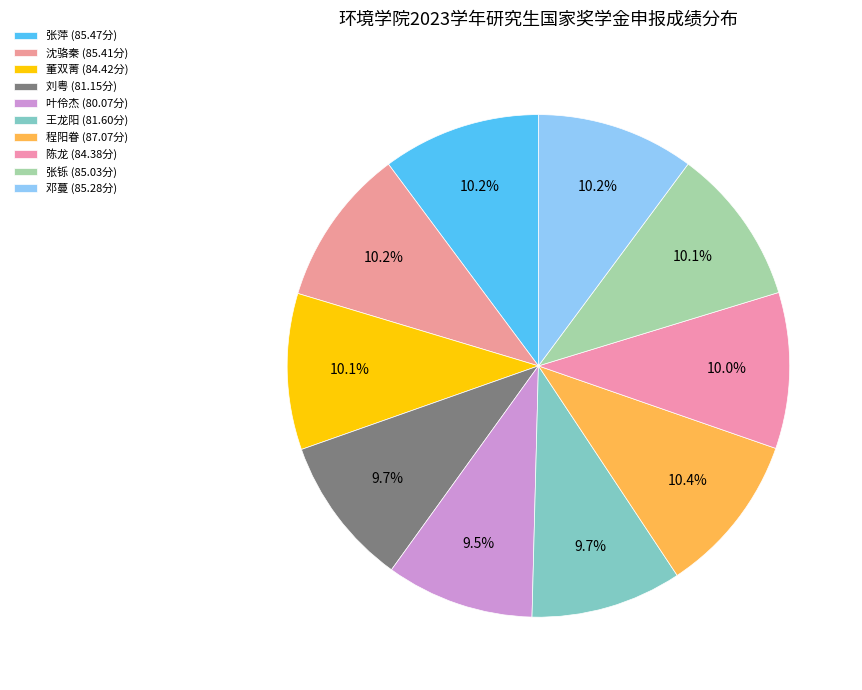

How many slices are in this pie chart?

10